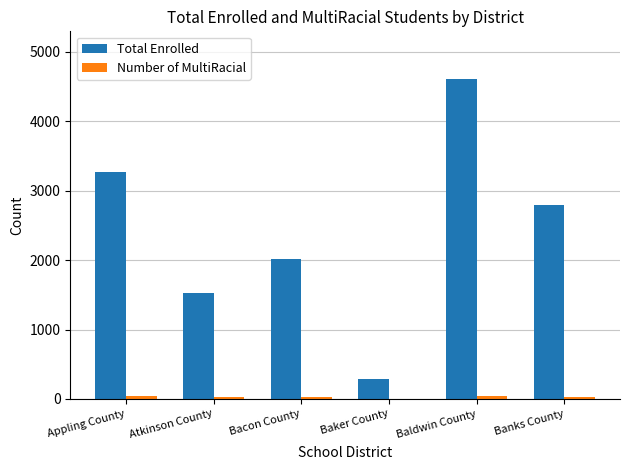

What is the total value across all series at Baker County?

284